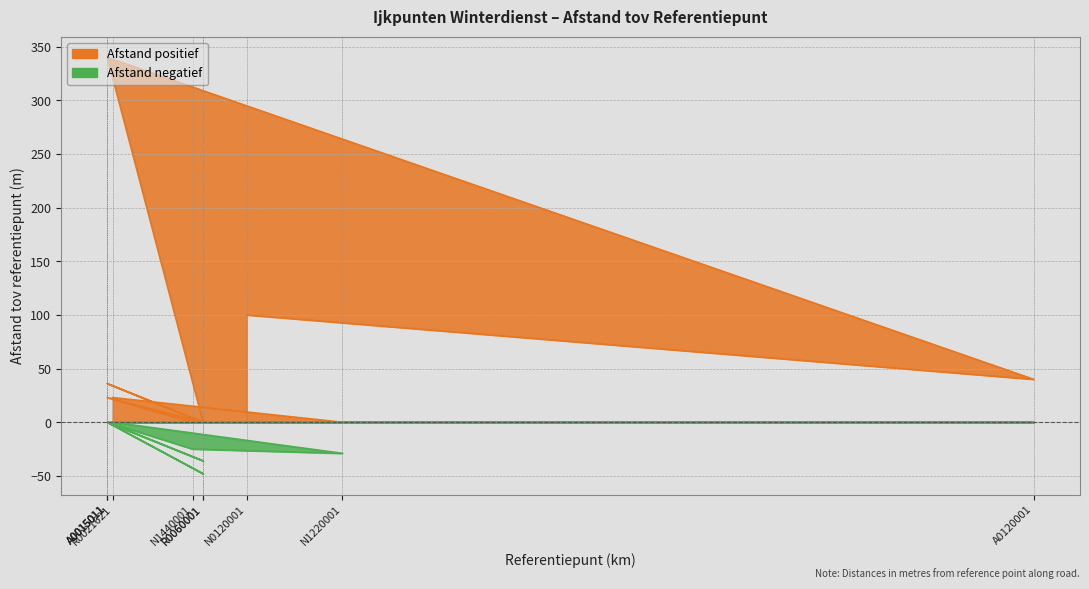

List the series in order of their peak value, highest first.

Afstand positief, Afstand negatief